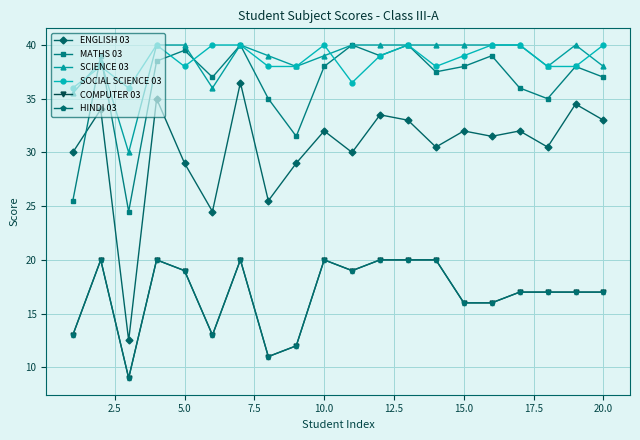

True or false: ENGLISH 03 and HINDI 03 cross at least once.

False